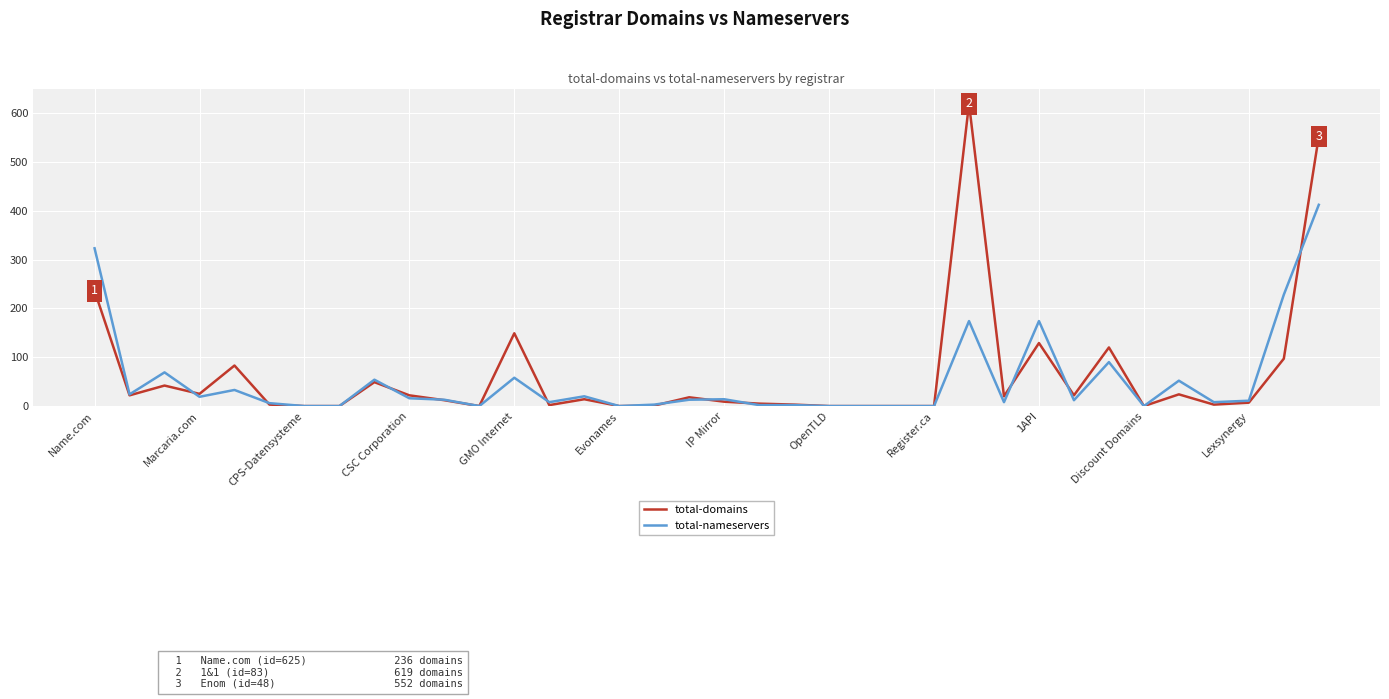

List the series in order of their peak value, highest first.

total-domains, total-nameservers